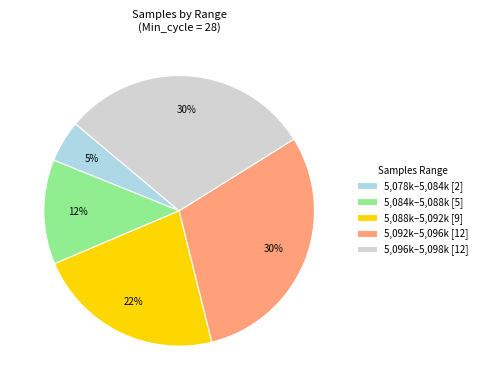

How many segments does this pie chart have?

5